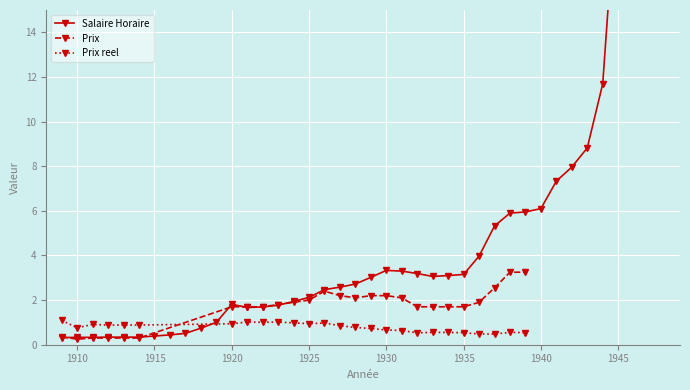

True or false: the data shows 0.3 at 1911.

True